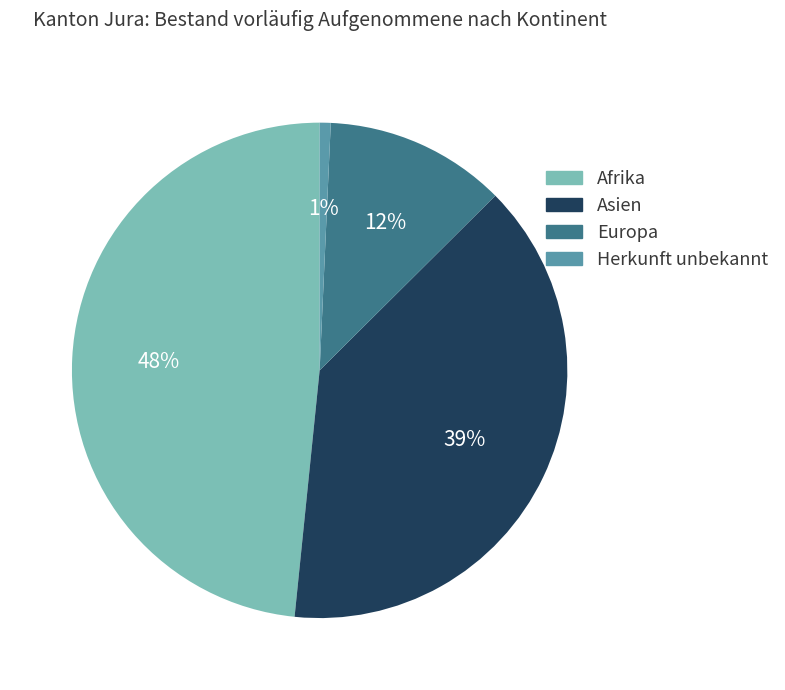

To the nearest percent, what percentage of the pie is Asien?

39%